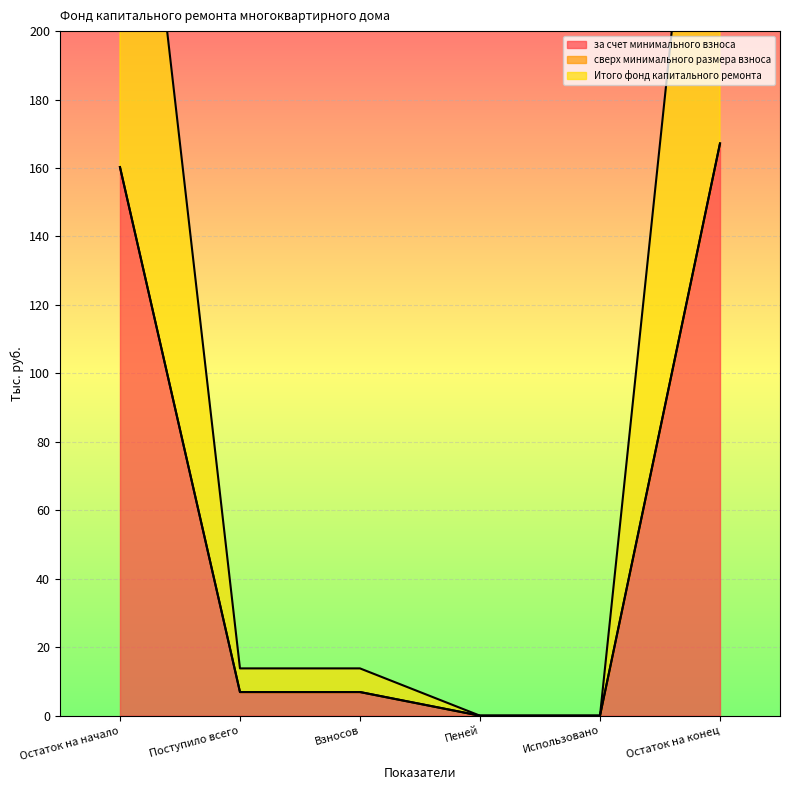

Is it true that за счет минимального взноса equals 0.0 at Использовано?

True